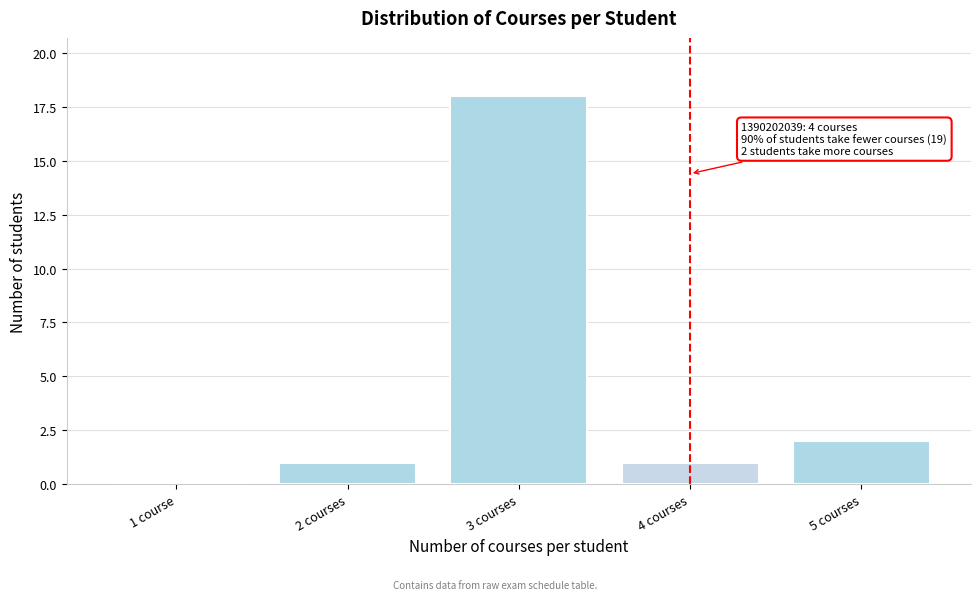

Reading left to right, transcribe all the data shown in this chart.

1 course=0	2 courses=1	3 courses=18	4 courses=1	5 courses=2